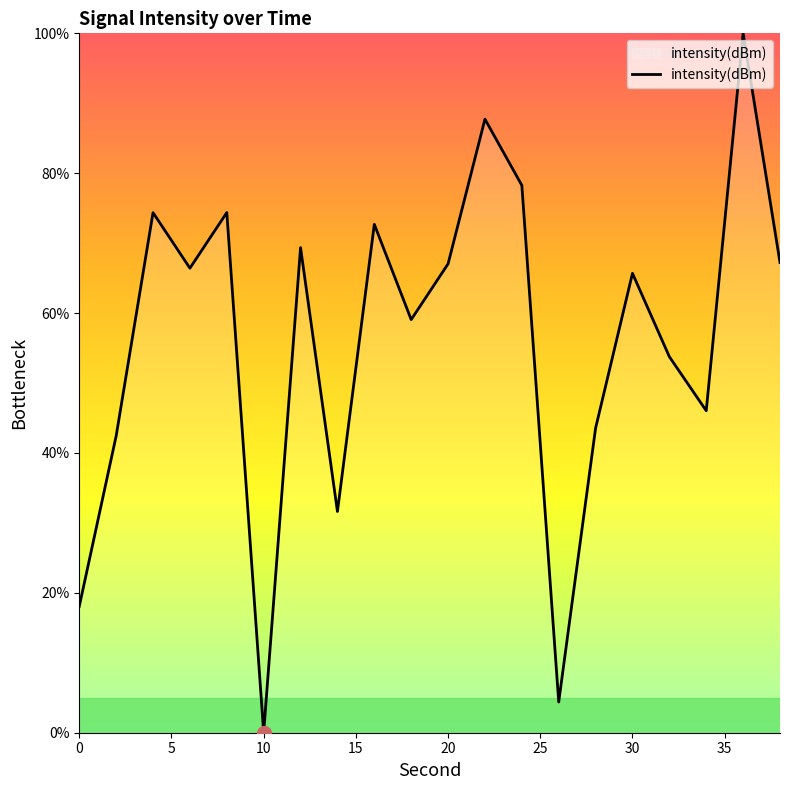

What is the greatest value displayed?

100.0